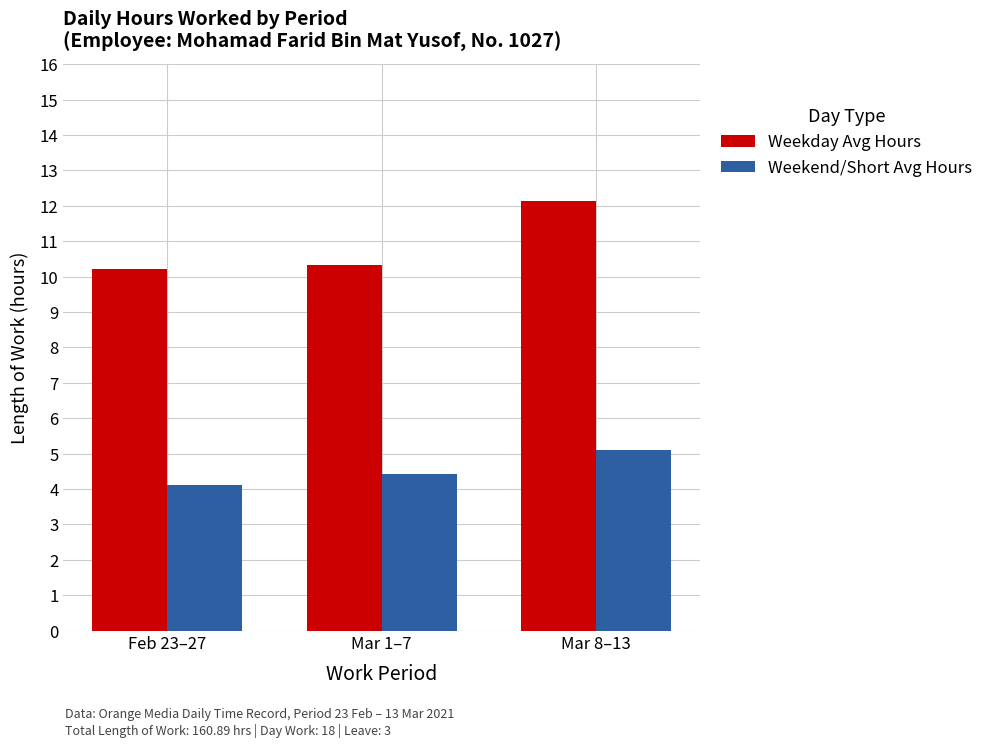

Rank the series by their average value, from lowest to highest.

Weekend/Short Avg Hours, Weekday Avg Hours